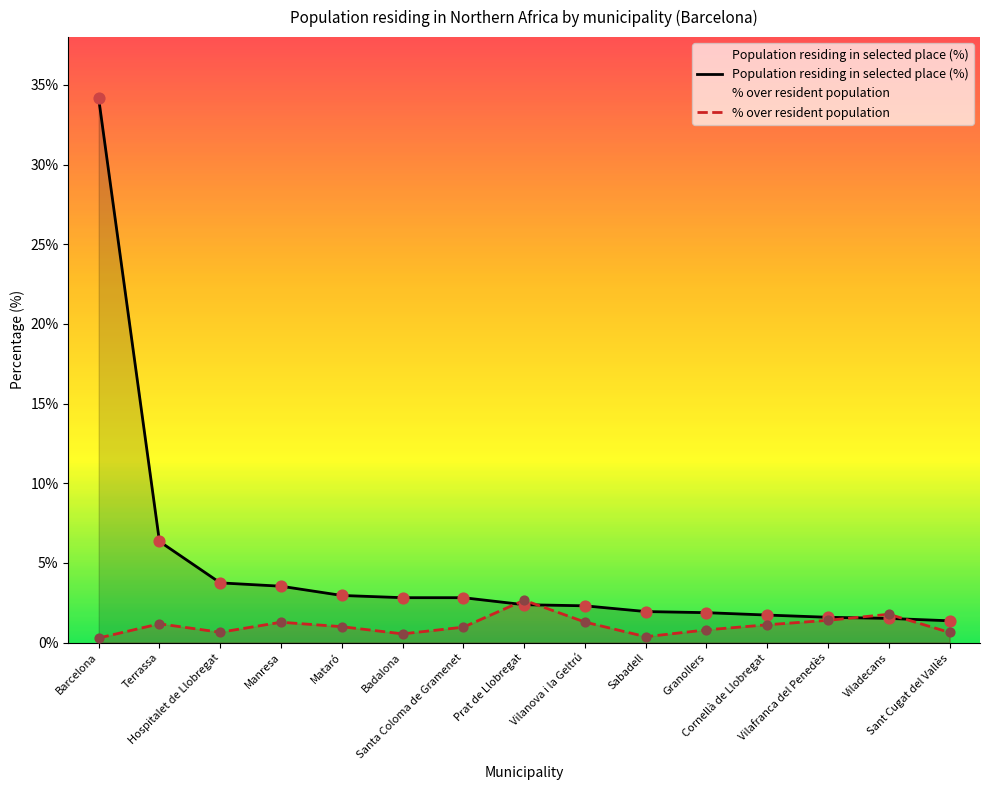

At which category is the sum across all series the highest?

Barcelona